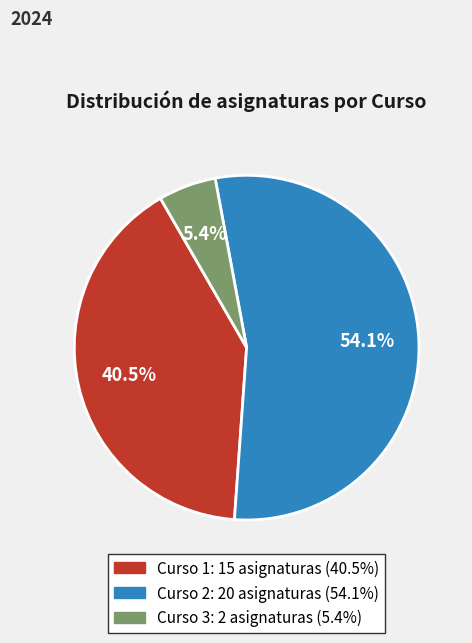

Is there a majority slice in this chart?

Yes